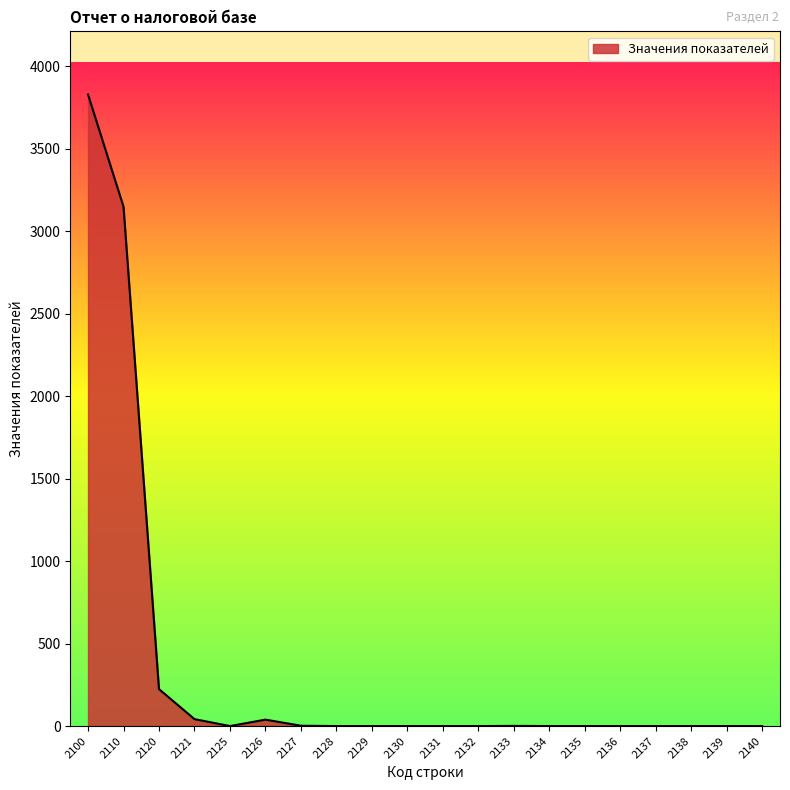

What is the change in value from 2100 to 2137?

-3828